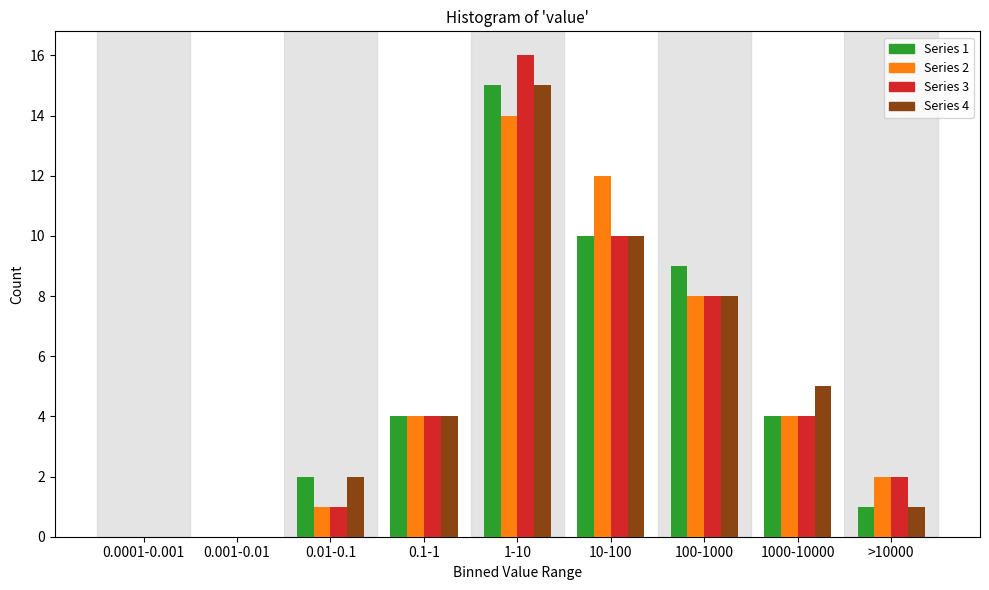

At which category does the chart reach its peak across all series?

1-10